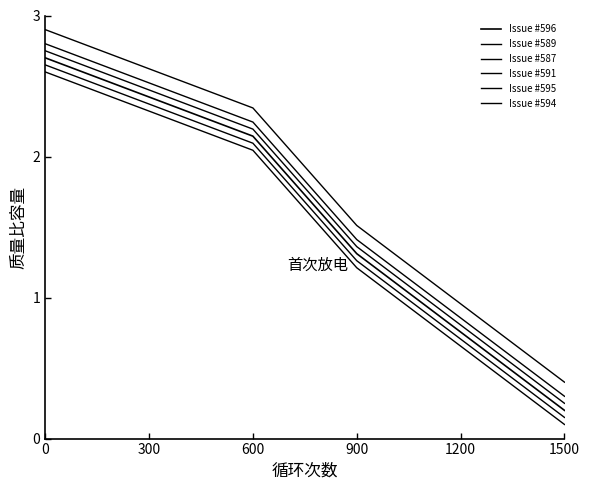

Count the number of categories in the chart.

6